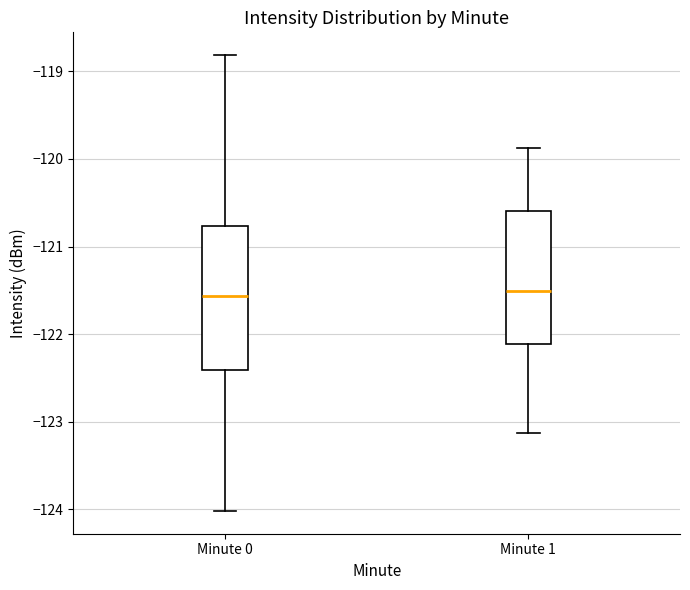

Comparing the boxes themselves (not the whiskers), which one is the tallest?

Minute 0